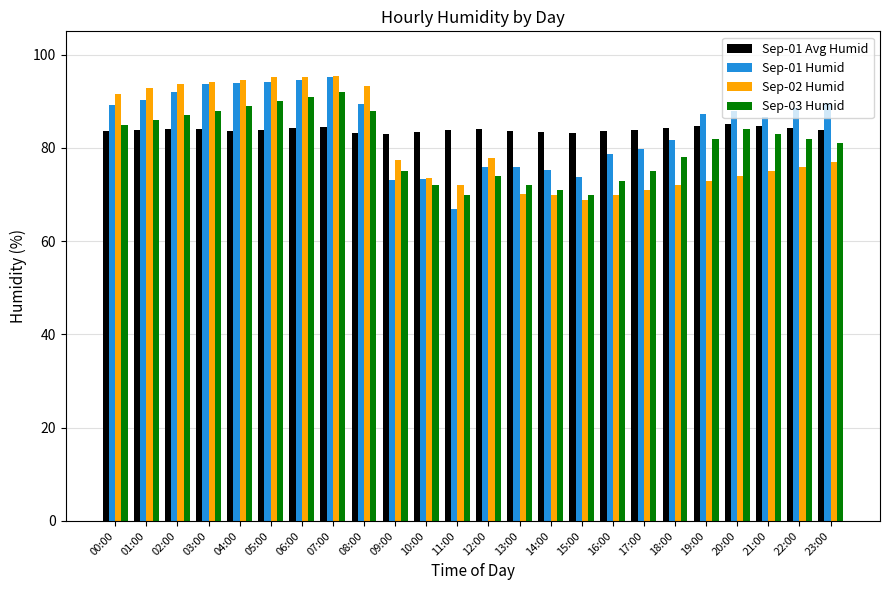

What is the value of the Sep-01 Avg Humid bar at the 2nd from the left?

83.8